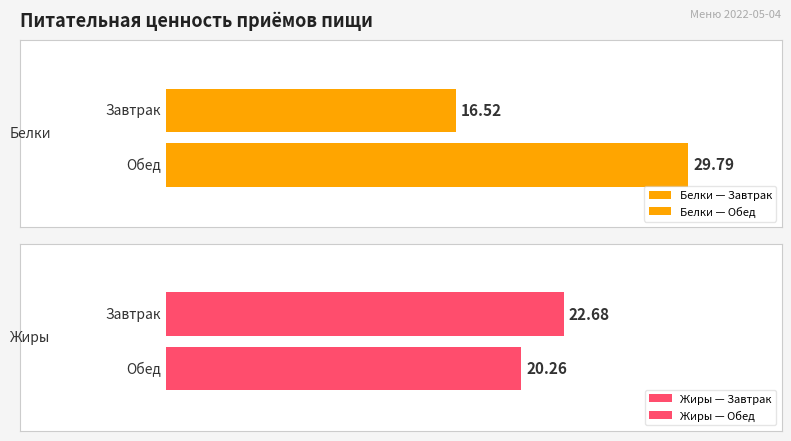

What is the value of the Белки bar at the 1st from the left?

16.5